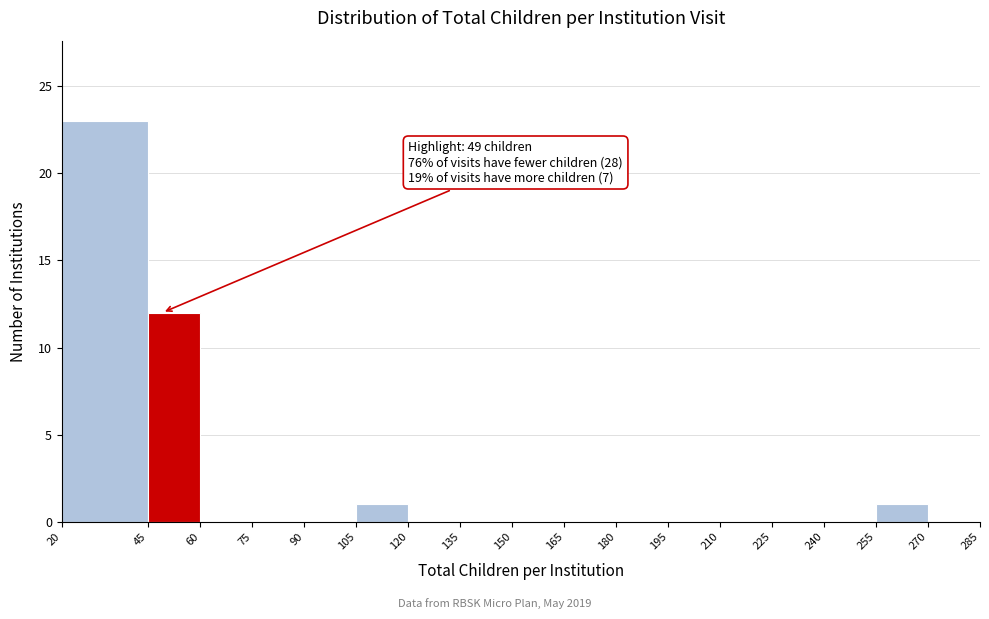

Which range on the x-axis has the tallest bar?

20 to 45